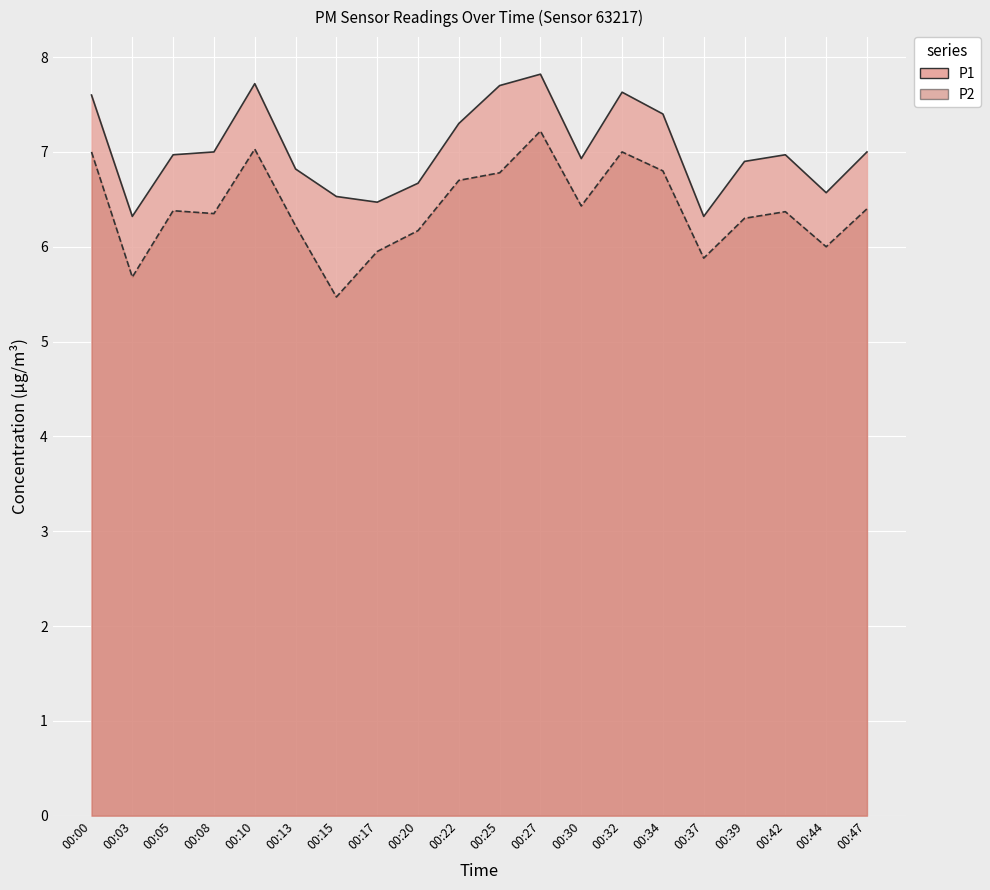

How many lines are shown in the chart?

2